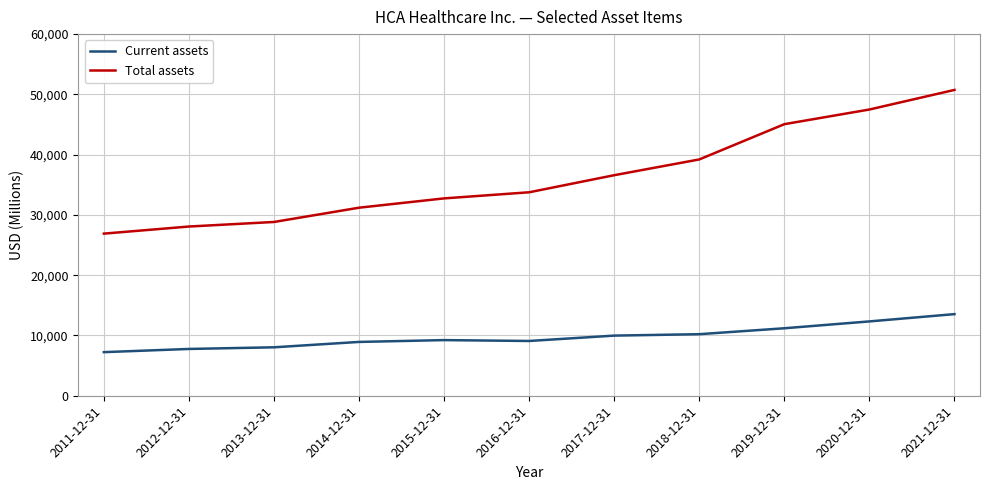

What is the approximate value of Total assets at 2021-12-31, to the nearest 50?

50750